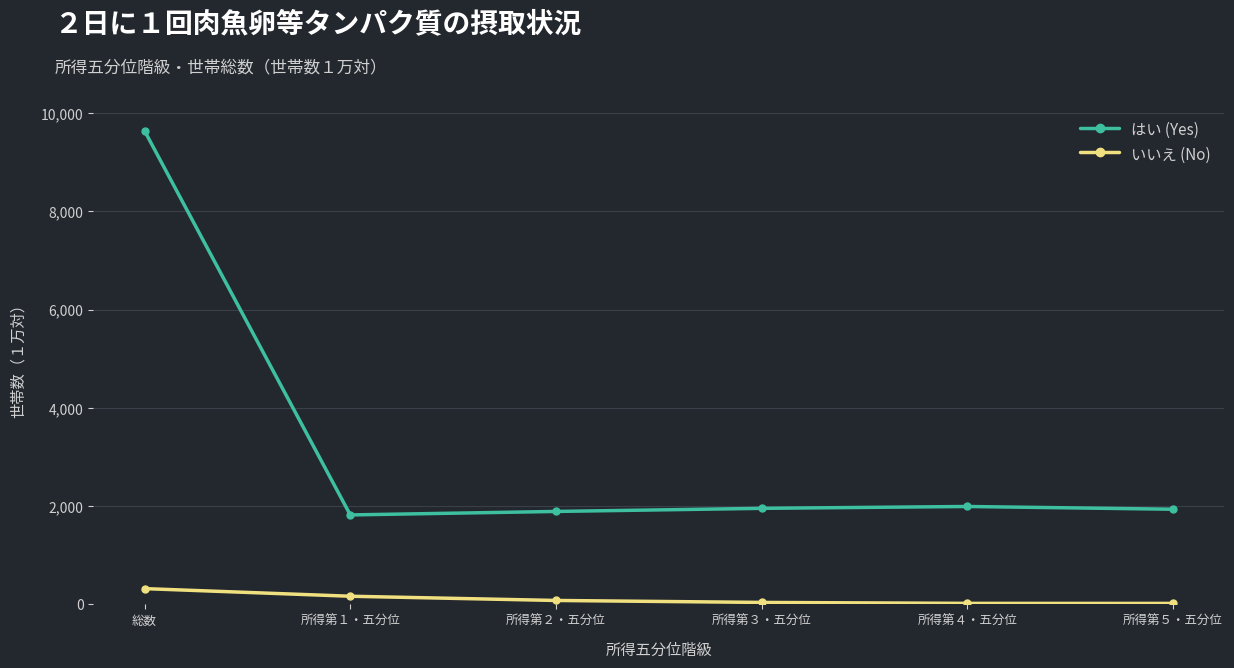

At how many categories does at least one series exceed 2219?

1